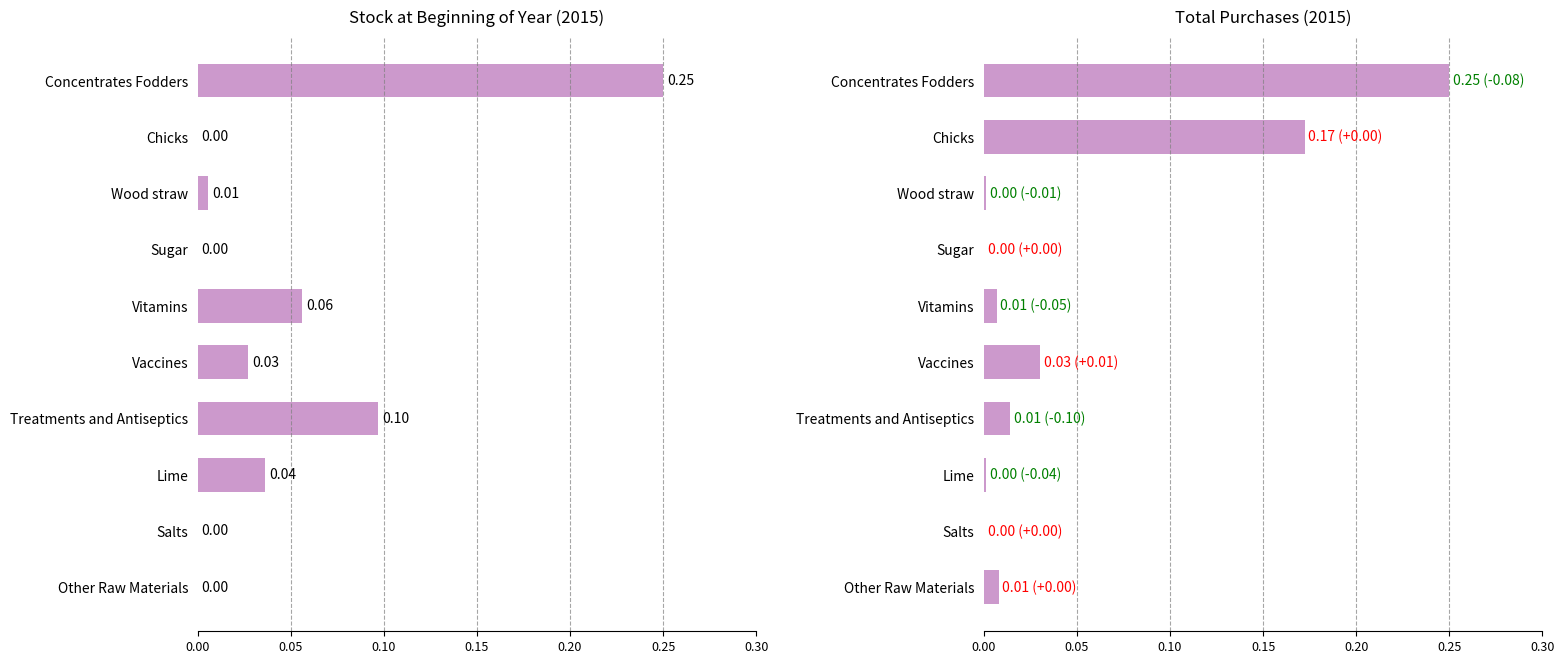

What position from the left is Sugar?

4